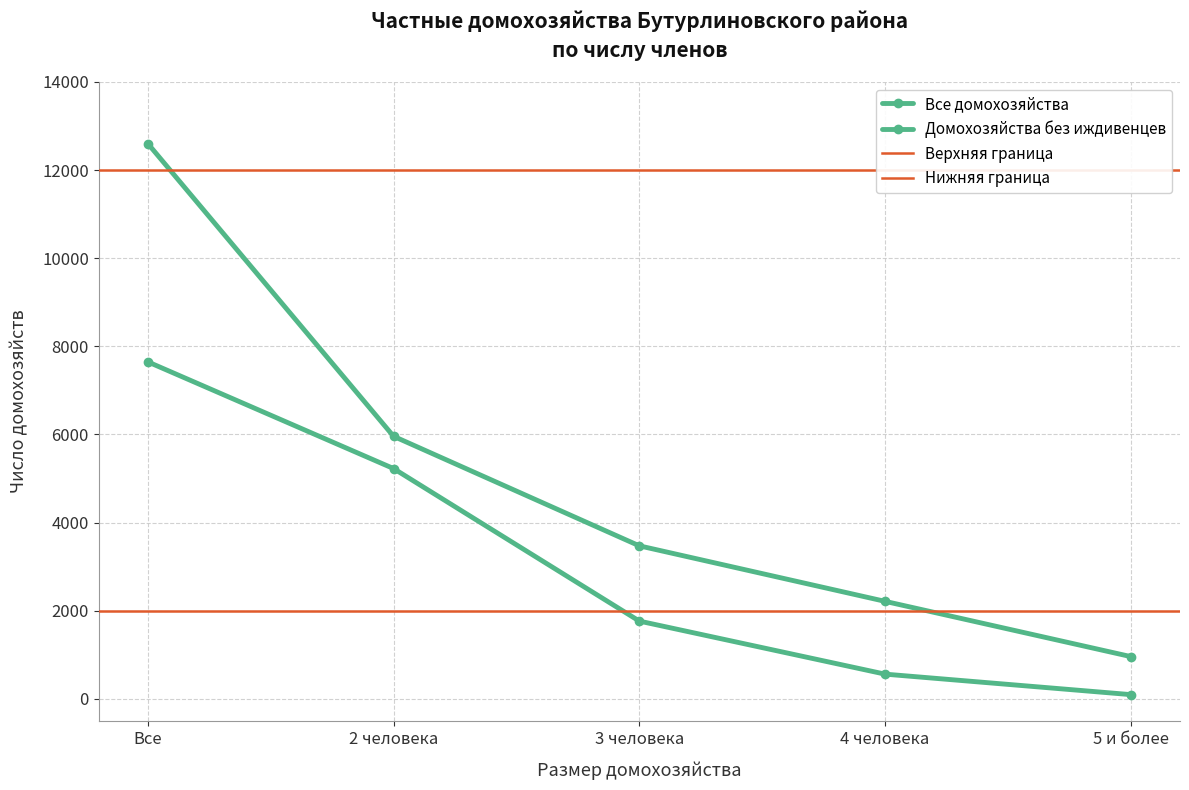

The Домохозяйства без иждивенцев series shows 96 at 5 и более. True or false?

True